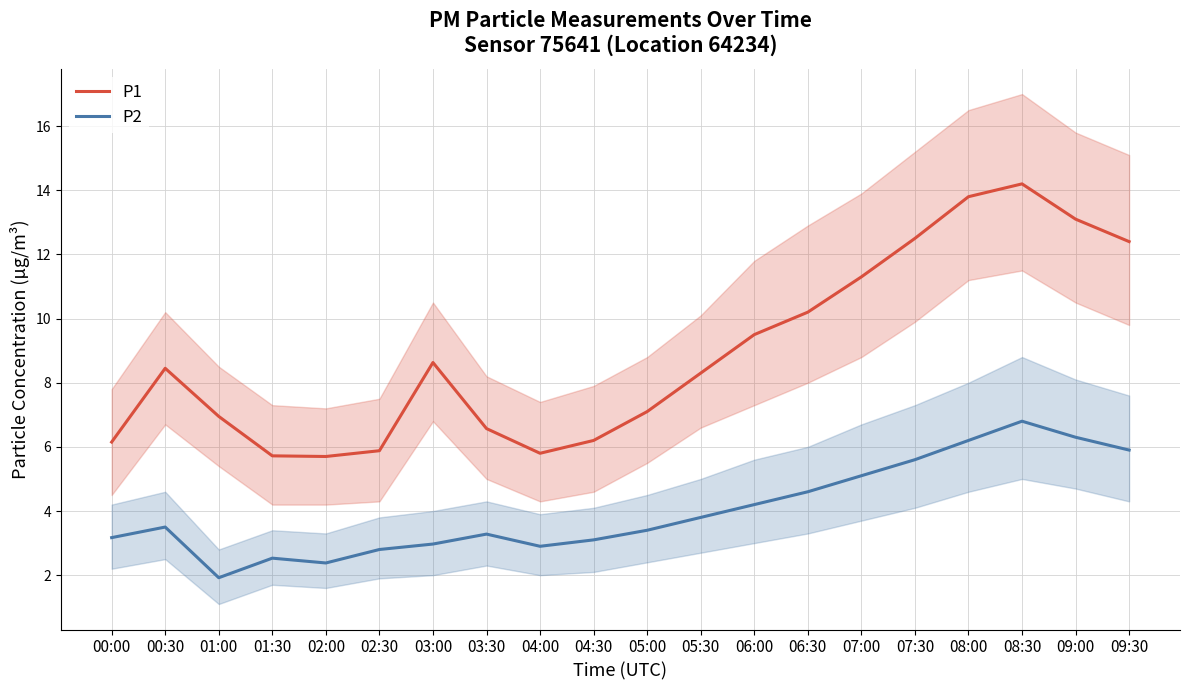

The P1 series shows 2.7 at 02:30. True or false?

False